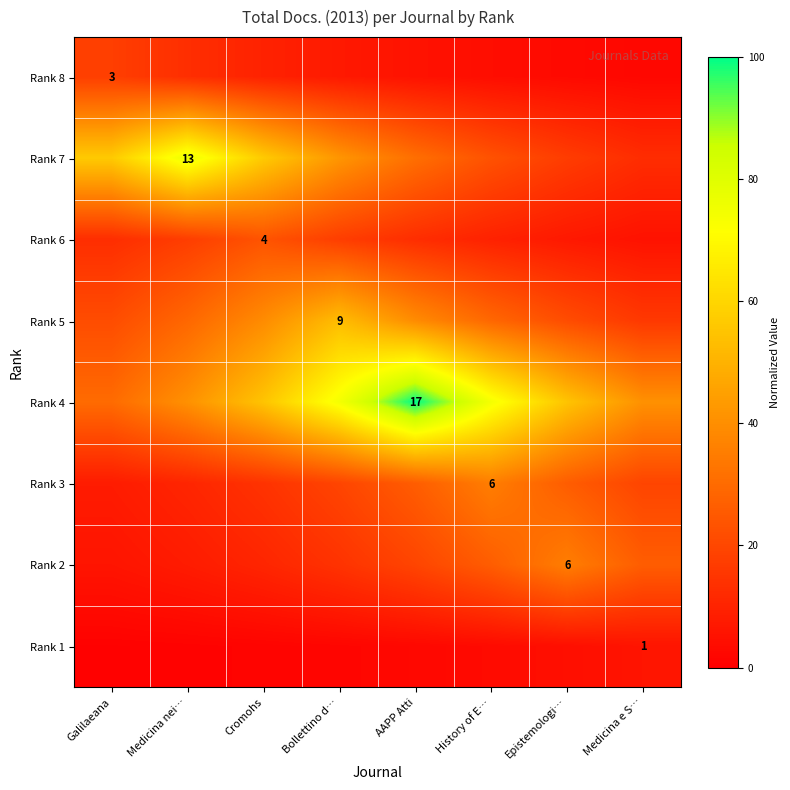

Is the value of Rank 2 at Epistemologi… greater than the value of Rank 1 at Medicina e S…?

Yes